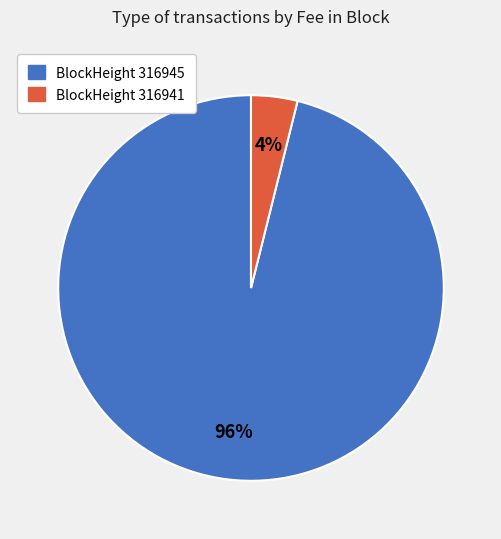

Does any single category account for the majority?

Yes